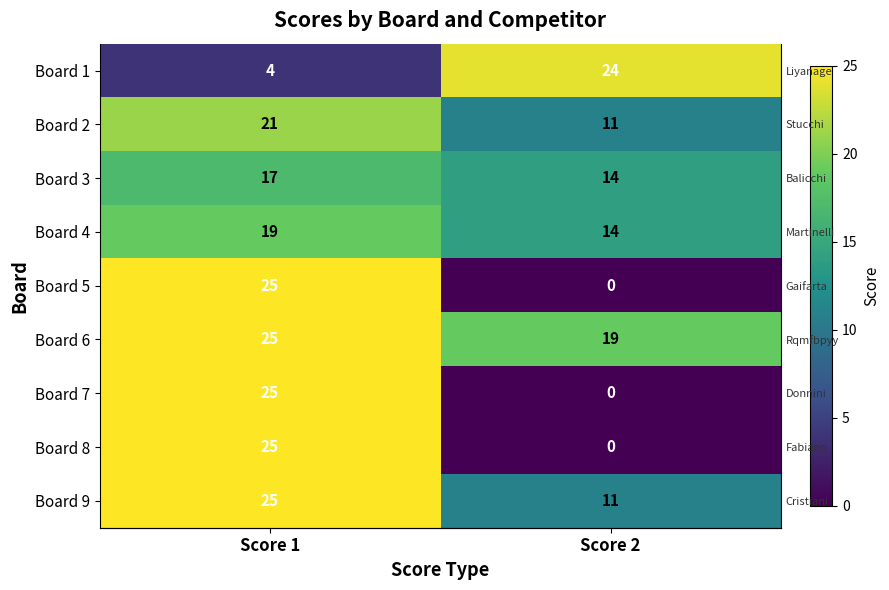

What is the difference between the highest and lowest values at Score 2?

24